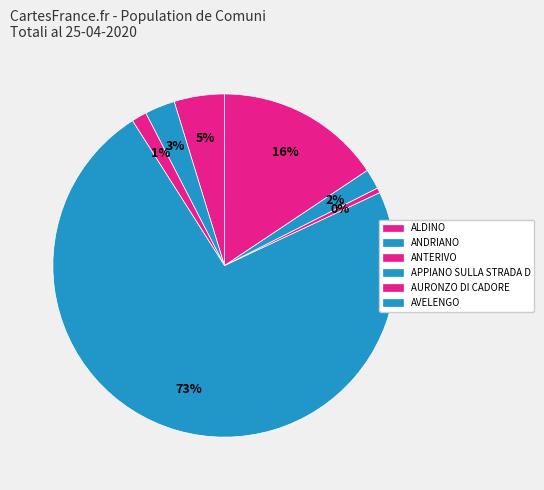

Which slice is the largest?

APPIANO SULLA STRADA DEL VINO